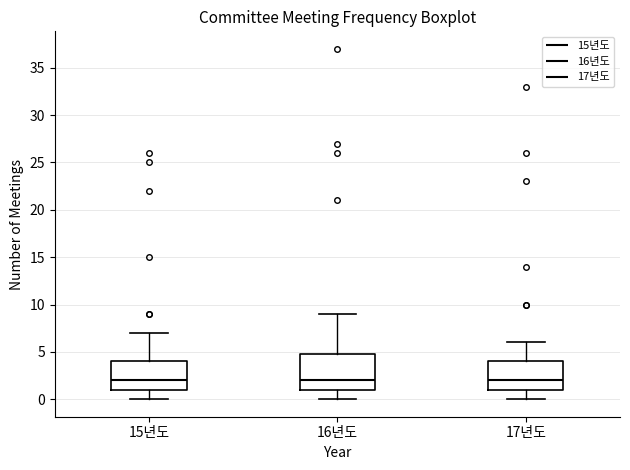

Which box is the tallest, from its lower edge to its upper edge?

16년도